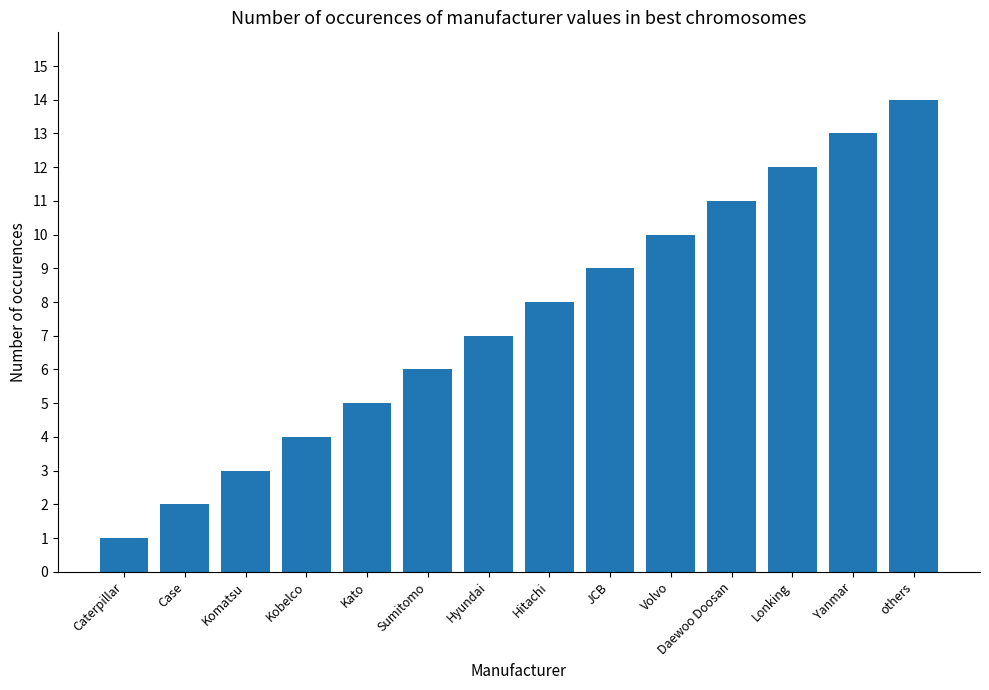

Reading left to right, transcribe all the data shown in this chart.

Caterpillar=1	Case=2	Komatsu=3	Kobelco=4	Kato=5	Sumitomo=6	Hyundai=7	Hitachi=8	JCB=9	Volvo=10	Daewoo Doosan=11	Lonking=12	Yanmar=13	others=14